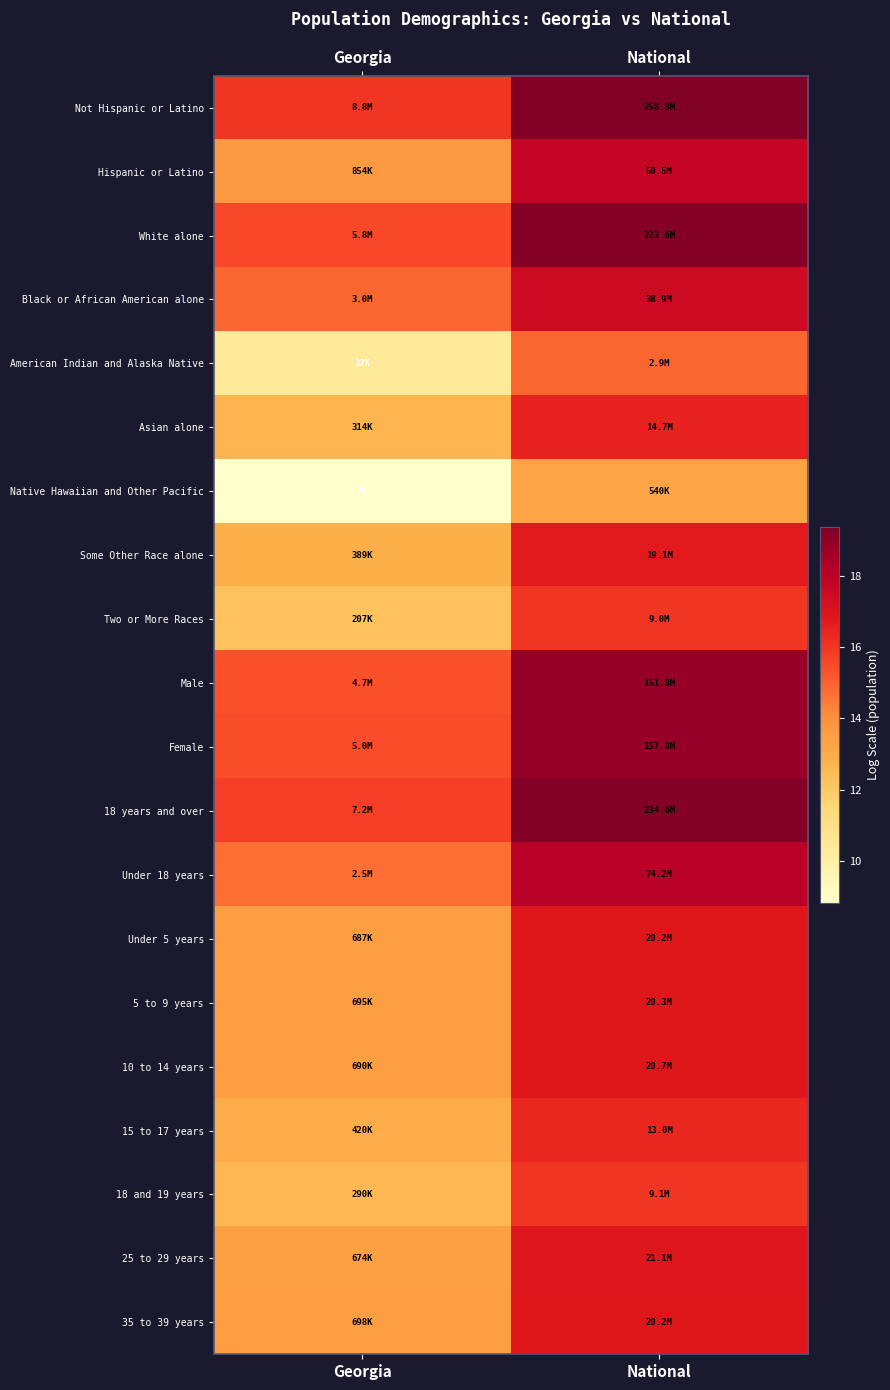

At how many categories does at least one series exceed 15?

2